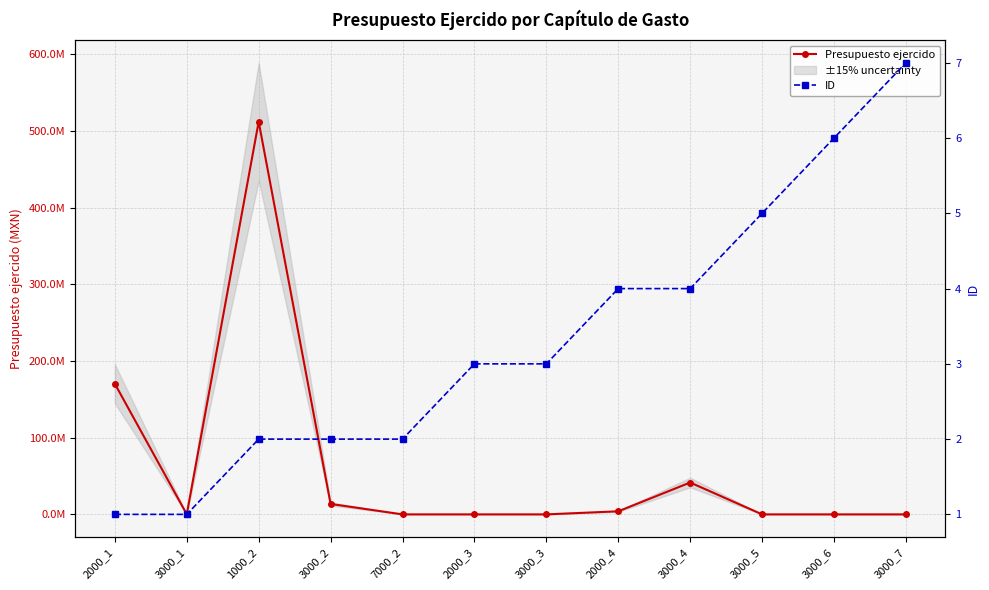

What is the sum of the ID values at 3000_3 and 3000_2?

5.0